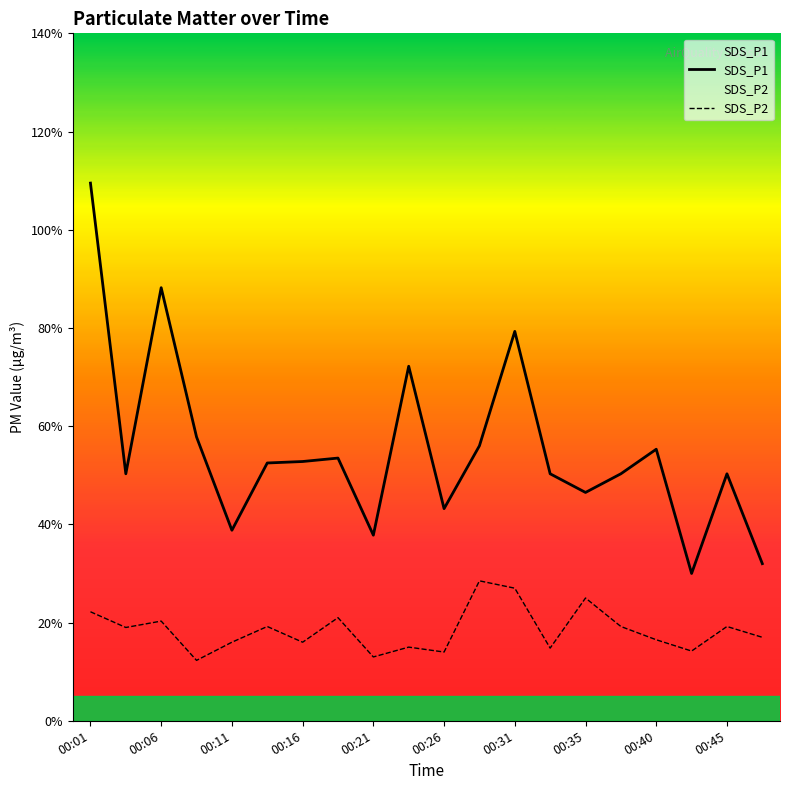

Reading right to left, list all the values displayed in this chart.

SDS_P1: 3.2	5.0	3.0	5.5	5.0	4.7	5.0	7.9	5.6	4.3	7.2	3.8	5.3	5.3	5.2	3.9	5.8	8.8	5.0	10.9
SDS_P2: 1.7	1.9	1.4	1.6	1.9	2.5	1.5	2.7	2.9	1.4	1.5	1.3	2.1	1.6	1.9	1.6	1.2	2.0	1.9	2.2